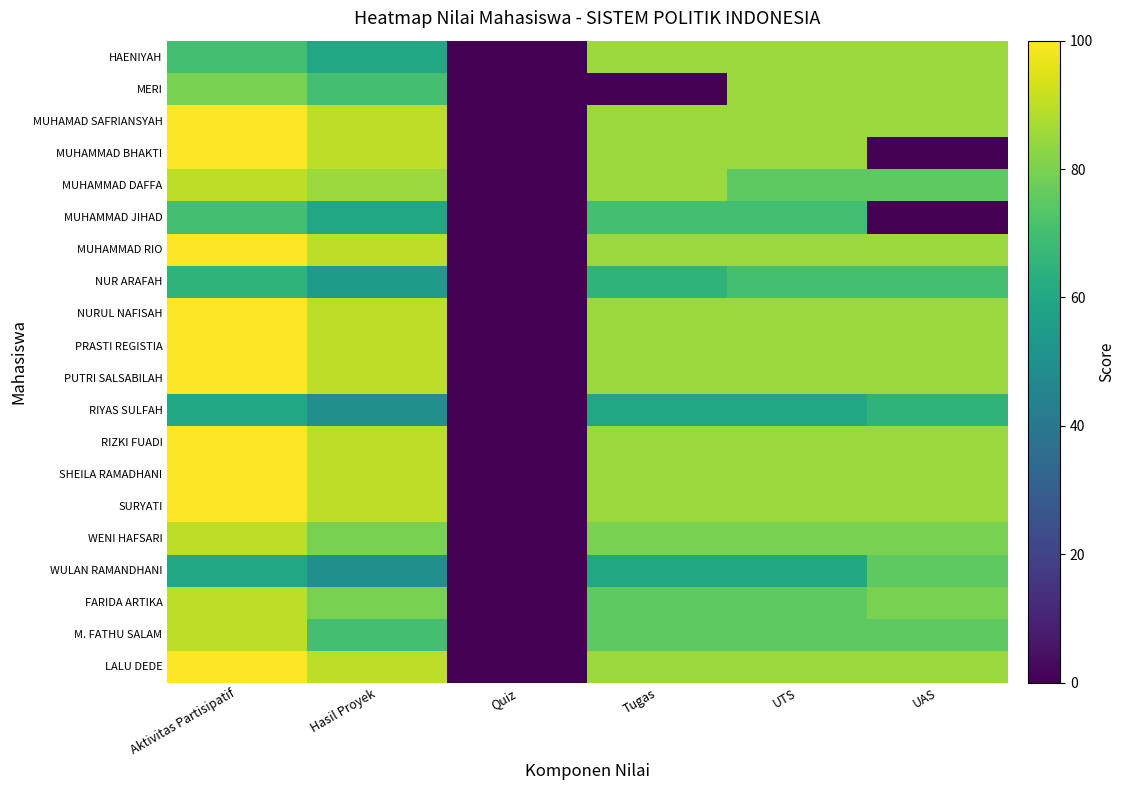

Reading left to right, what are all the values shown in this chart?

HAENIYAH: Aktivitas Partisipatif=70	Hasil Proyek=60	Quiz=0	Tugas=85	UTS=85	UAS=85
MERI: Aktivitas Partisipatif=80	Hasil Proyek=70	Quiz=0	Tugas=0	UTS=85	UAS=85
MUHAMAD SAFRIANSYAH: Aktivitas Partisipatif=100	Hasil Proyek=90	Quiz=0	Tugas=85	UTS=85	UAS=85
MUHAMMAD BHAKTI: Aktivitas Partisipatif=100	Hasil Proyek=90	Quiz=0	Tugas=85	UTS=85	UAS=0
MUHAMMAD DAFFA: Aktivitas Partisipatif=90	Hasil Proyek=85	Quiz=0	Tugas=85	UTS=75	UAS=75
MUHAMMAD JIHAD: Aktivitas Partisipatif=70	Hasil Proyek=60	Quiz=0	Tugas=70	UTS=70	UAS=0
MUHAMMAD RIO: Aktivitas Partisipatif=100	Hasil Proyek=90	Quiz=0	Tugas=85	UTS=85	UAS=85
NUR ARAFAH: Aktivitas Partisipatif=65	Hasil Proyek=55	Quiz=0	Tugas=65	UTS=70	UAS=70
NURUL NAFISAH: Aktivitas Partisipatif=100	Hasil Proyek=90	Quiz=0	Tugas=85	UTS=85	UAS=85
PRASTI REGISTIA: Aktivitas Partisipatif=100	Hasil Proyek=90	Quiz=0	Tugas=85	UTS=85	UAS=85
PUTRI SALSABILAH: Aktivitas Partisipatif=100	Hasil Proyek=90	Quiz=0	Tugas=85	UTS=85	UAS=85
RIYAS SULFAH: Aktivitas Partisipatif=60	Hasil Proyek=50	Quiz=0	Tugas=60	UTS=60	UAS=65
RIZKI FUADI: Aktivitas Partisipatif=100	Hasil Proyek=90	Quiz=0	Tugas=85	UTS=85	UAS=85
SHEILA RAMADHANI: Aktivitas Partisipatif=100	Hasil Proyek=90	Quiz=0	Tugas=85	UTS=85	UAS=85
SURYATI: Aktivitas Partisipatif=100	Hasil Proyek=90	Quiz=0	Tugas=85	UTS=85	UAS=85
WENI HAFSARI: Aktivitas Partisipatif=90	Hasil Proyek=80	Quiz=0	Tugas=80	UTS=80	UAS=80
WULAN RAMANDHANI: Aktivitas Partisipatif=60	Hasil Proyek=50	Quiz=0	Tugas=60	UTS=60	UAS=75
FARIDA ARTIKA: Aktivitas Partisipatif=90	Hasil Proyek=80	Quiz=0	Tugas=75	UTS=75	UAS=80
M. FATHU SALAM: Aktivitas Partisipatif=90	Hasil Proyek=70	Quiz=0	Tugas=75	UTS=75	UAS=75
LALU DEDE: Aktivitas Partisipatif=100	Hasil Proyek=90	Quiz=0	Tugas=85	UTS=85	UAS=85